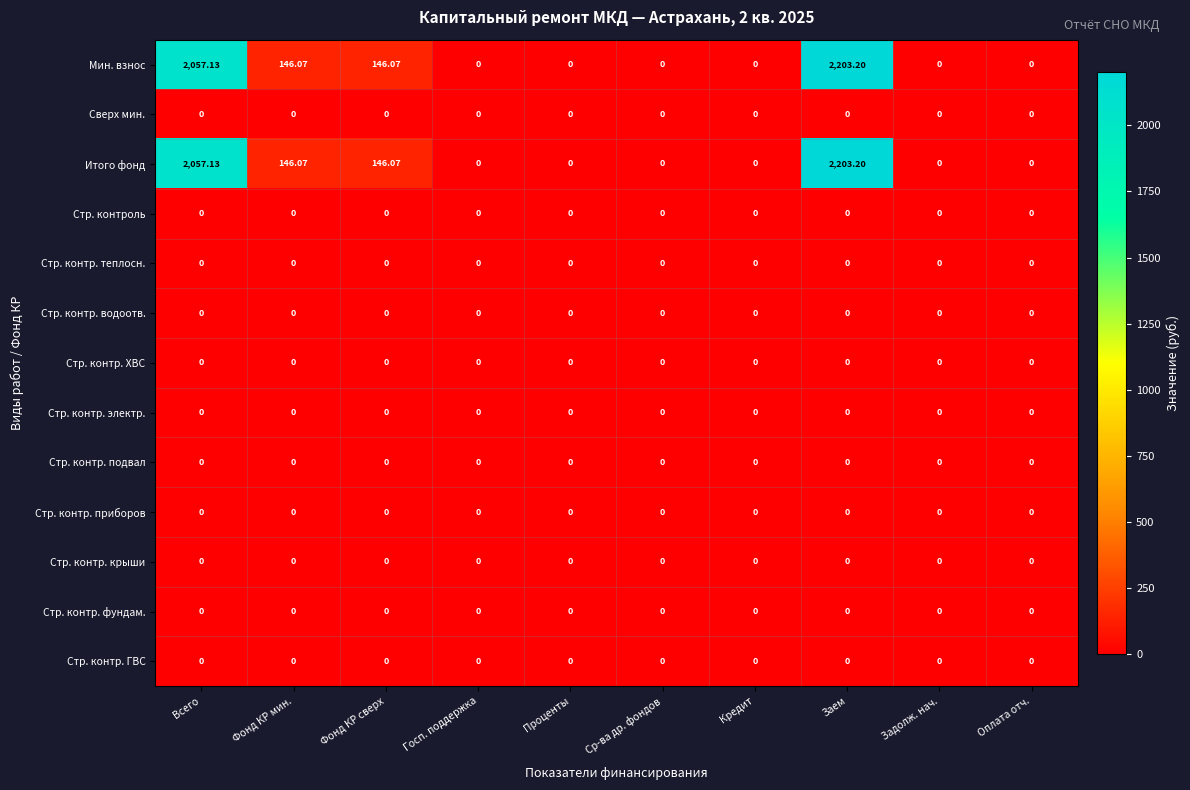

At which category is the sum across all series the highest?

Заем